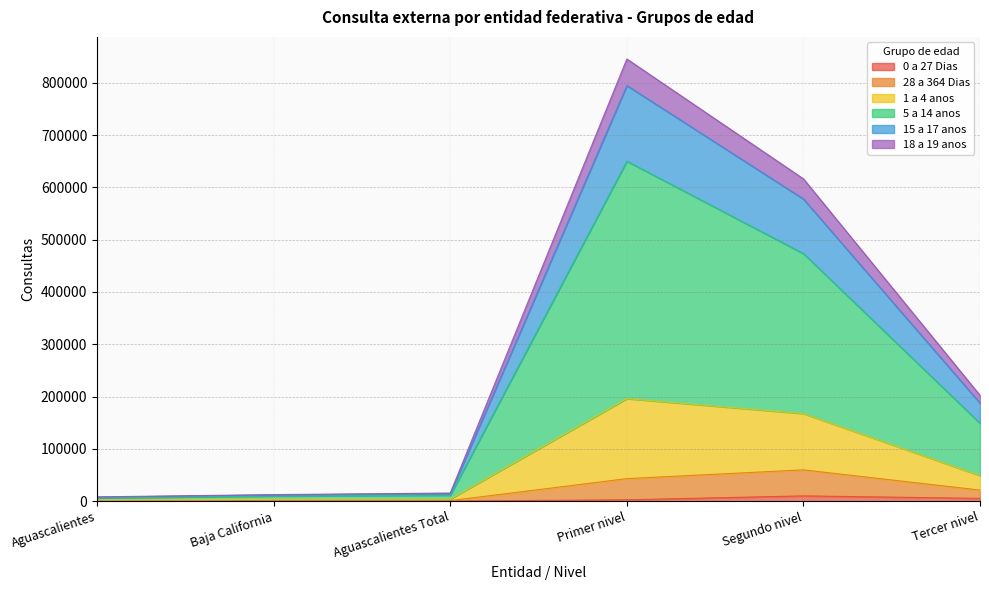

At which category is the sum across all series the highest?

Primer nivel